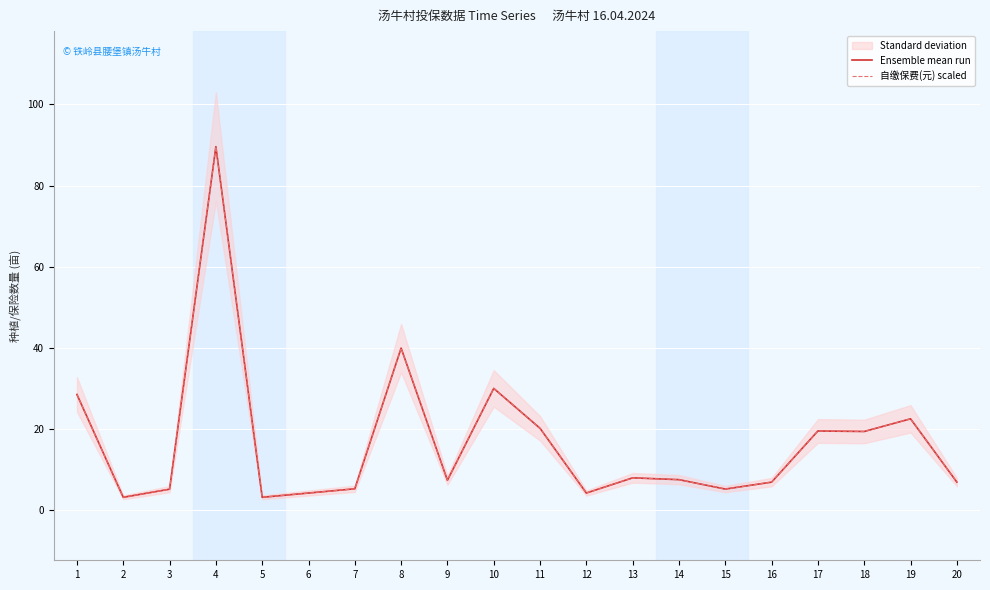

In Ensemble mean run, how many points are higher than both neighbors (excluding endpoints)?

6